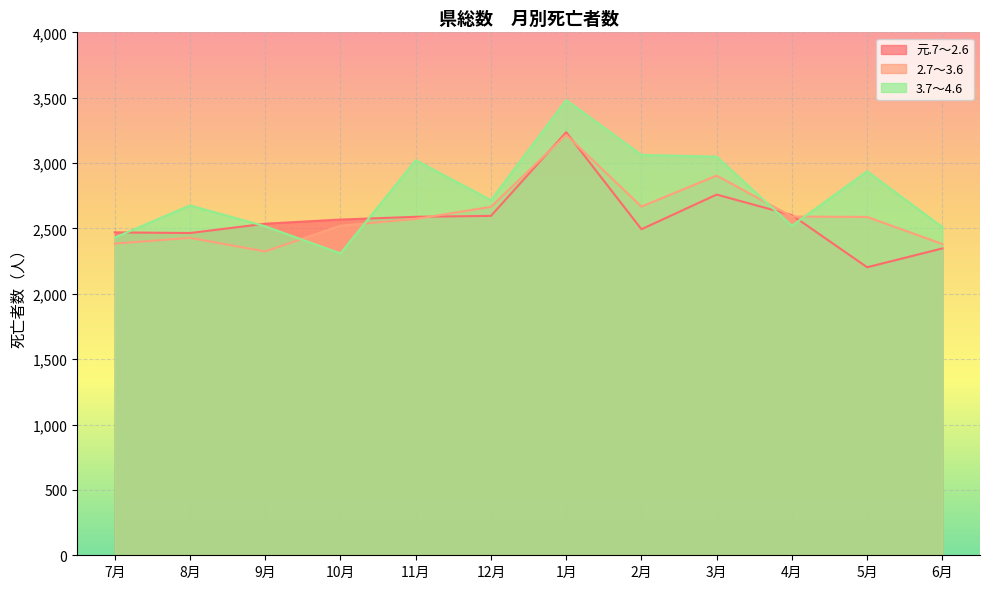

What is the difference between the 元.7～2.6 values at 9月 and 4月?

66